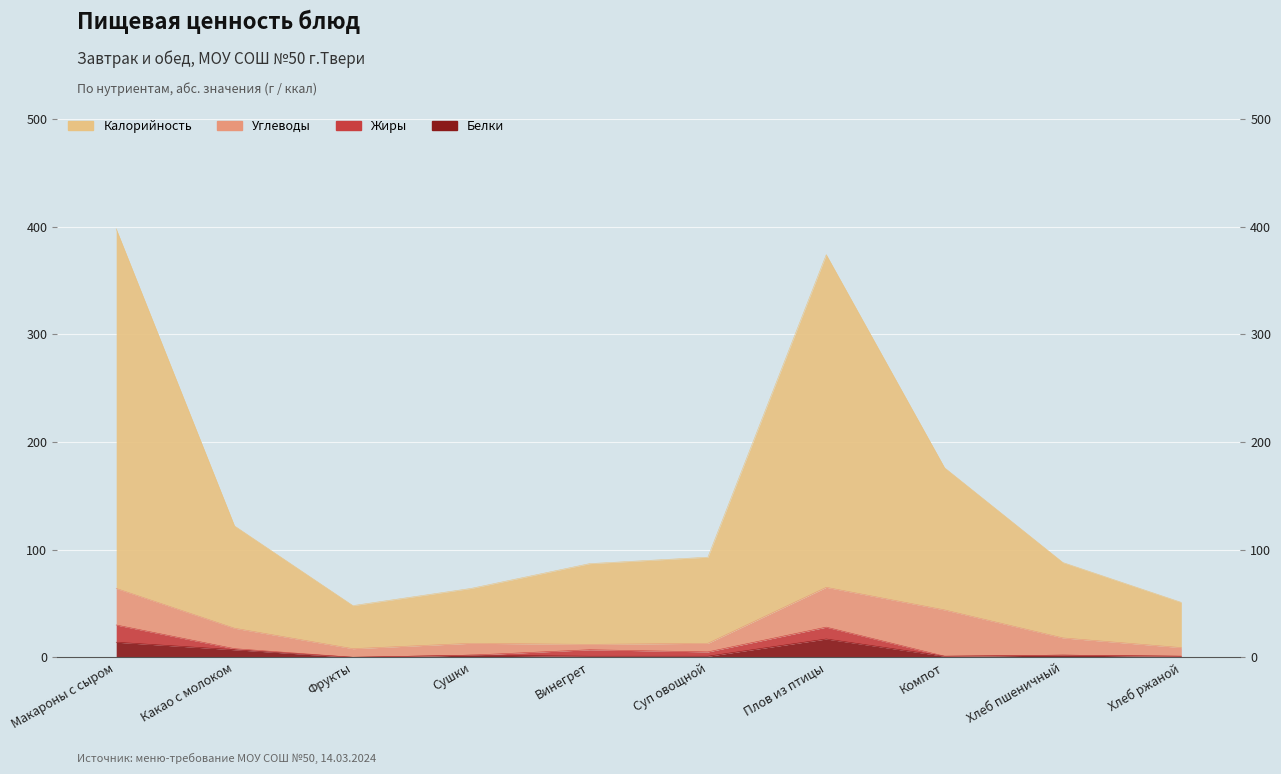

What is the approximate value of Калорийность at Какао с молоком, to the nearest 10?

120